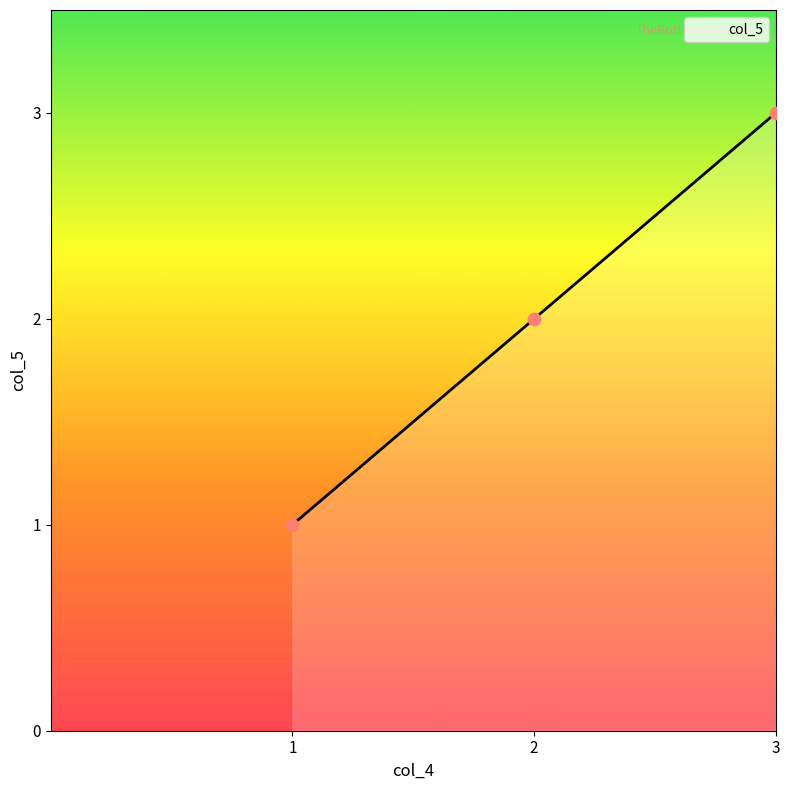

What is the change in value from 2 to 3?

+1